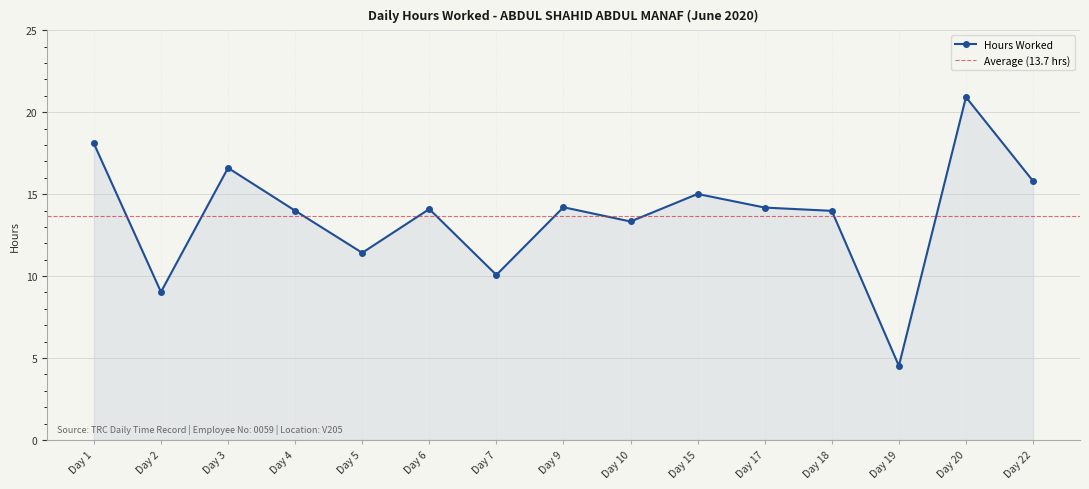

How many categories are shown in the chart?

15